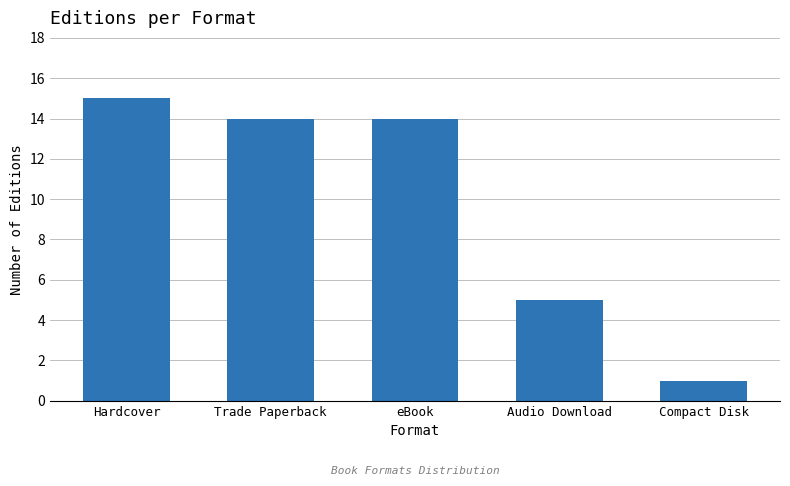

What is the change in value from Trade Paperback to Compact Disk?

-13